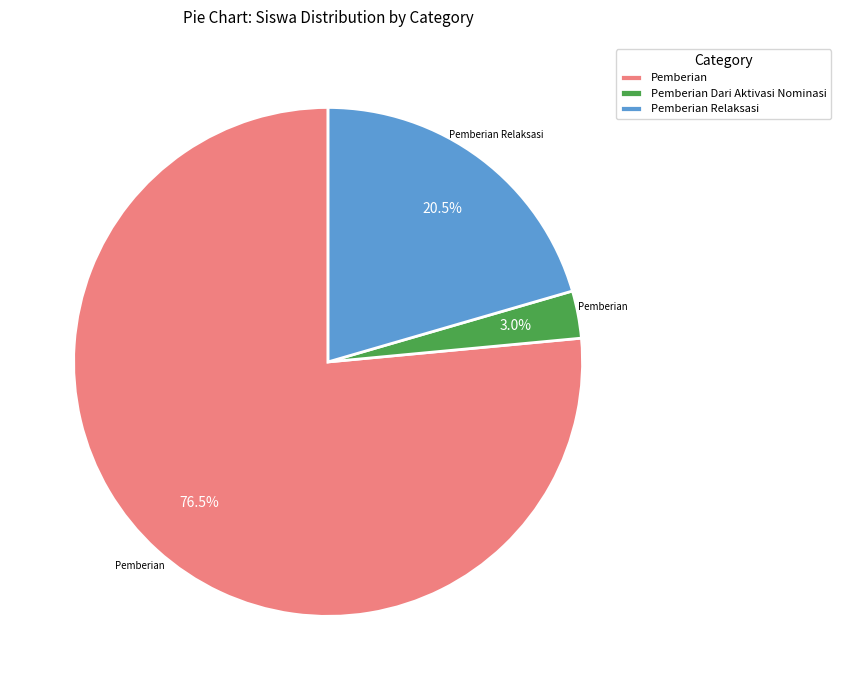

How much of the chart is everything except Pemberian?

23.5%